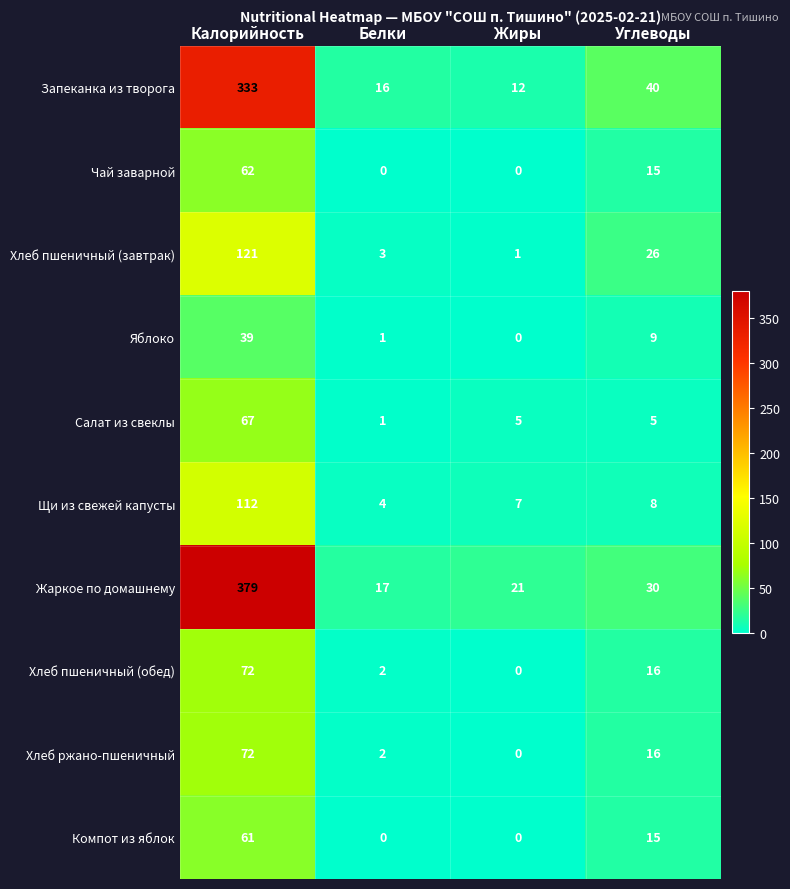

What is the total value across all series at Жиры?

46